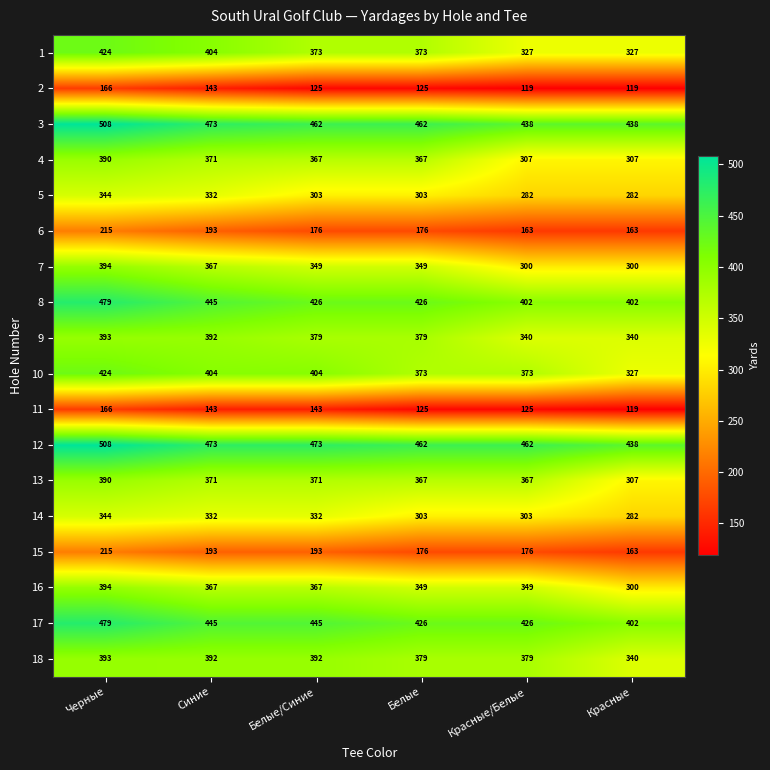

What is the spread (max minus min) of values at Синие?

330